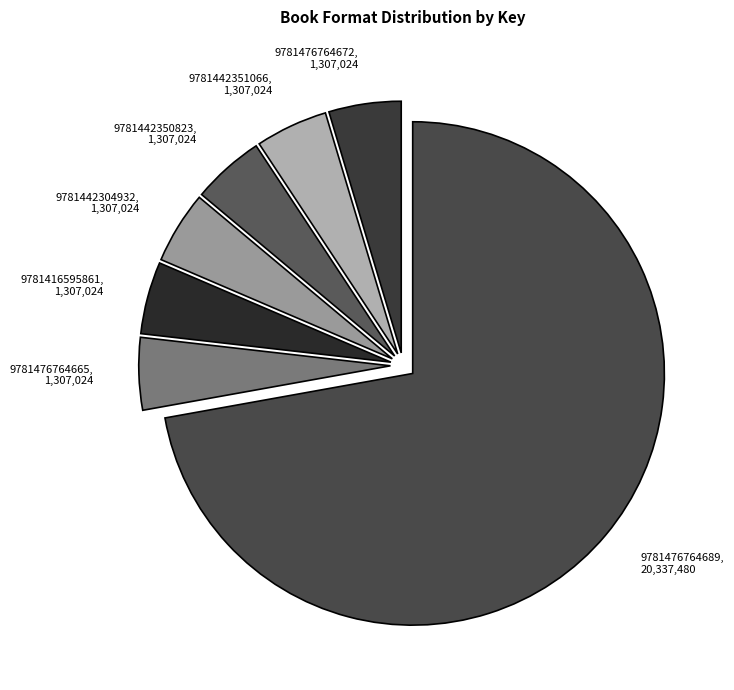

Approximately how many times larger is the value at 9781442350823 compared to 9781442351066?

1.0